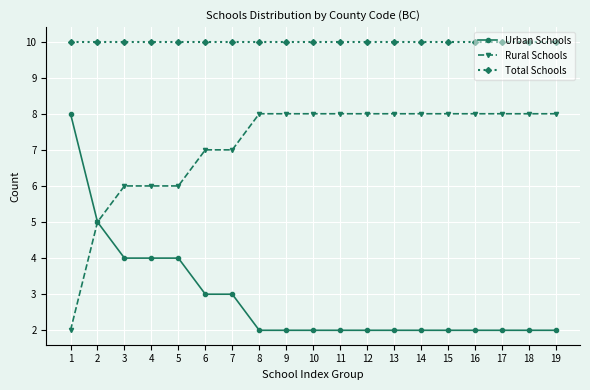

How many lines are shown in the chart?

3